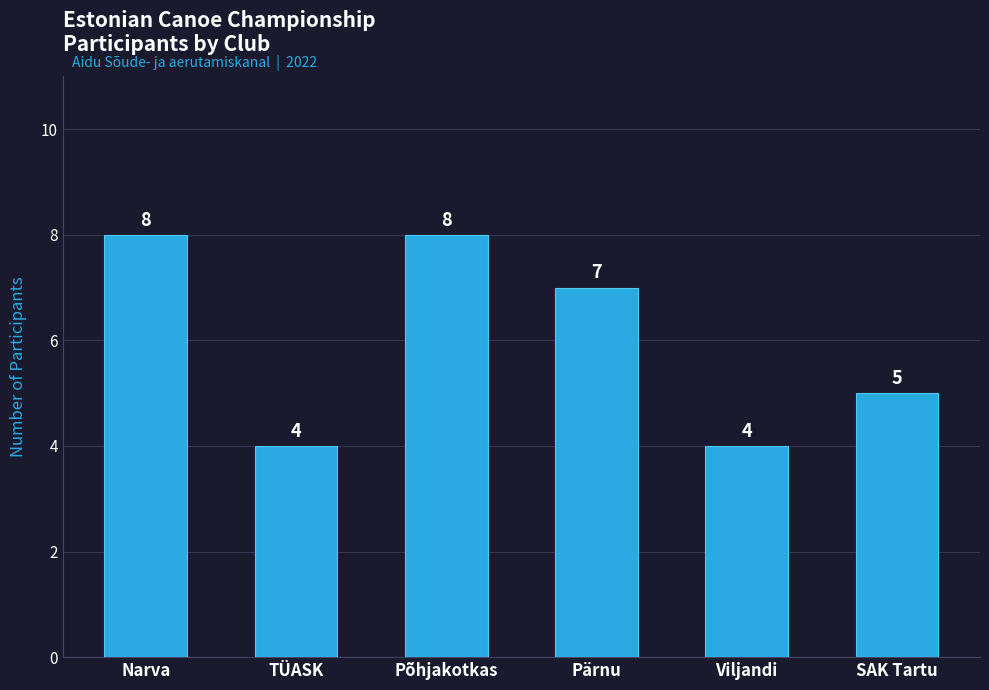

Reading right to left, extract all data points from this chart.

5	4	7	8	4	8